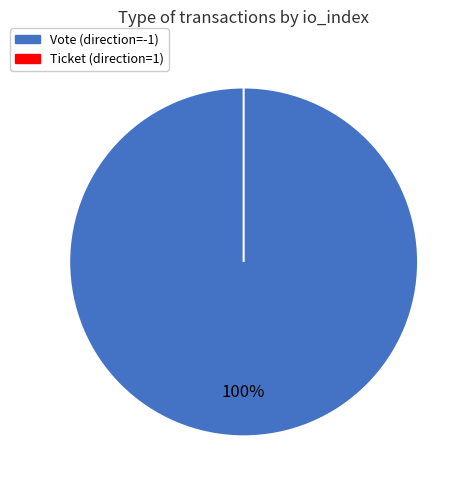

To the nearest percent, what percentage of the pie is Vote (direction=-1)?

100%